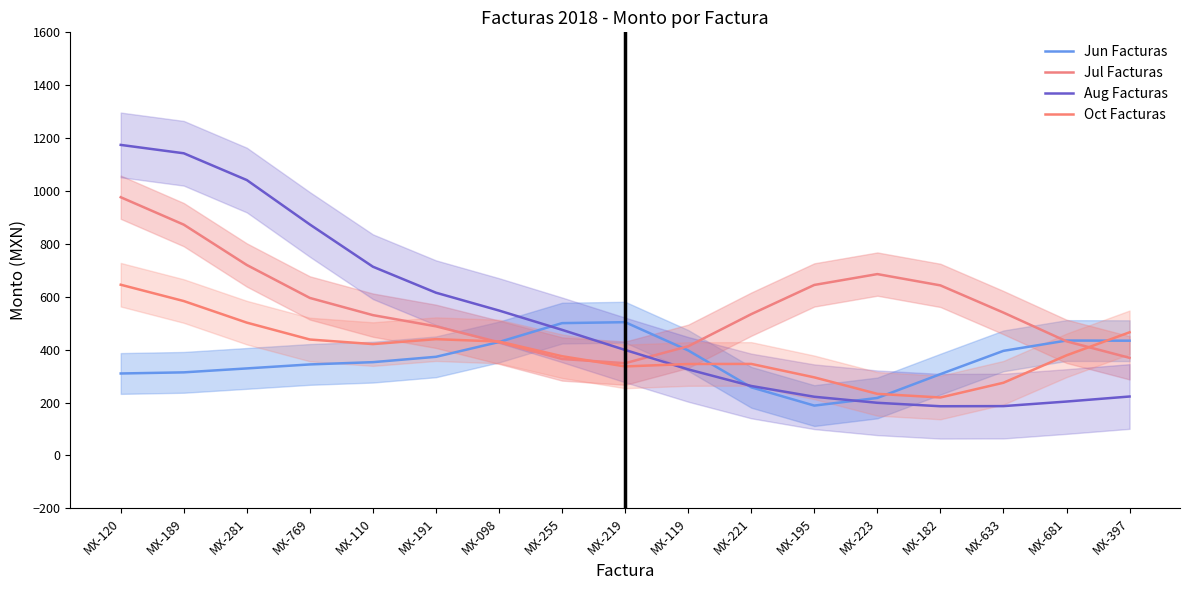

What is the average value of the Aug Facturas series?

517.2